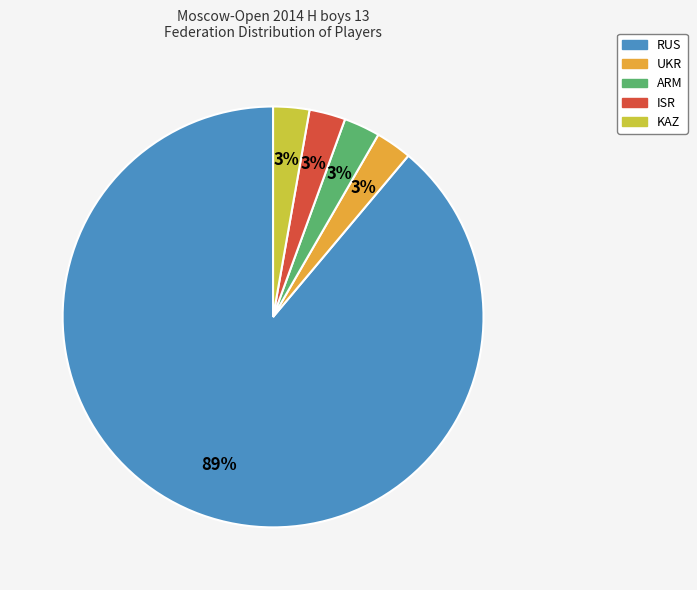

Does any single category account for the majority?

Yes